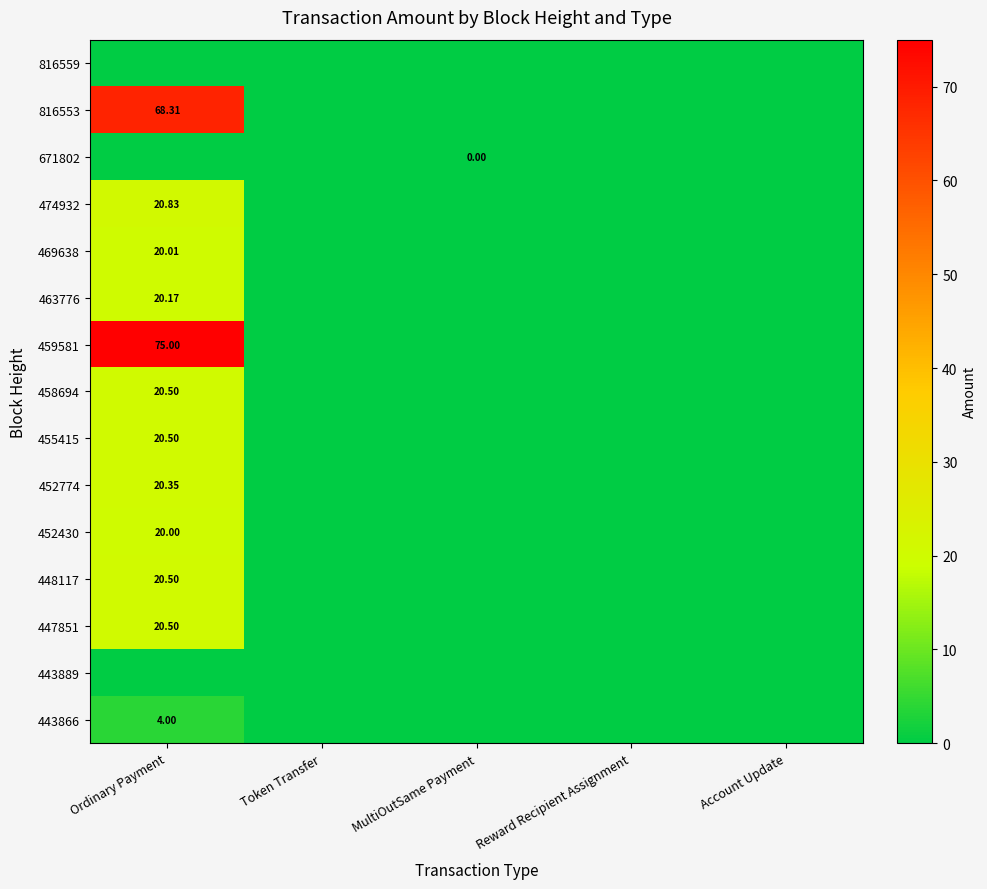

List the series in order of their peak value, highest first.

459581, 816553, 474932, 458694, 455415, 448117, 447851, 452774, 463776, 469638, 452430, 443866, 671802, 816559, 443889